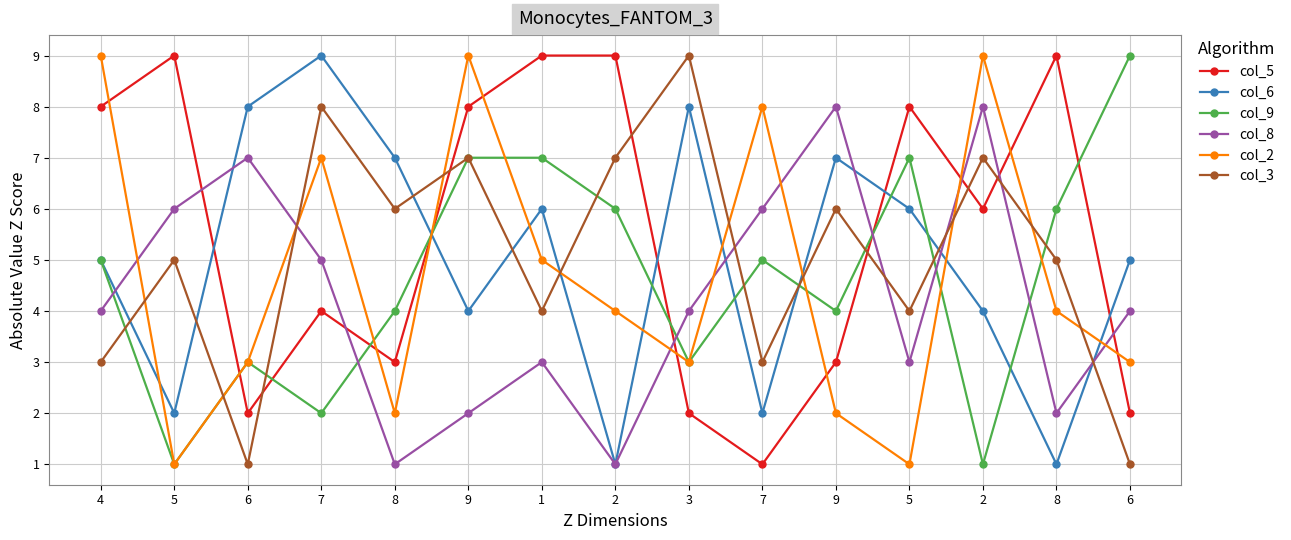

True or false: col_6 has more than 0 interior local peaks.

True